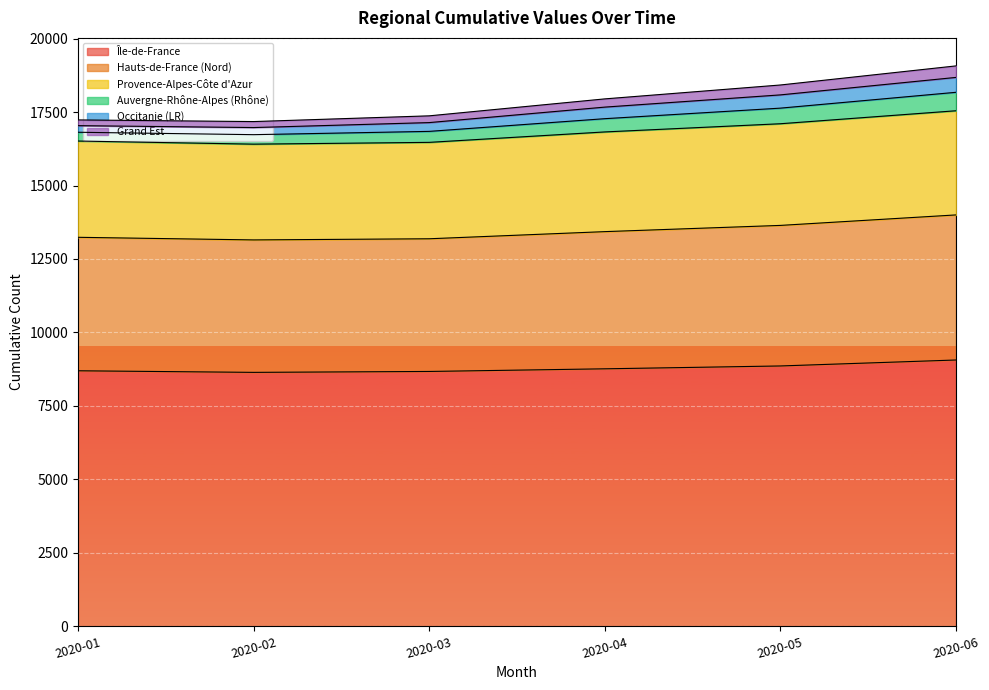

The value of Île-de-France at 2020-02 is 8640. True or false?

True